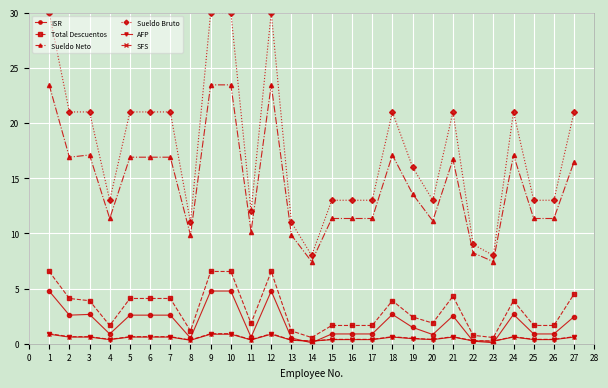

How many lines are shown in the chart?

6